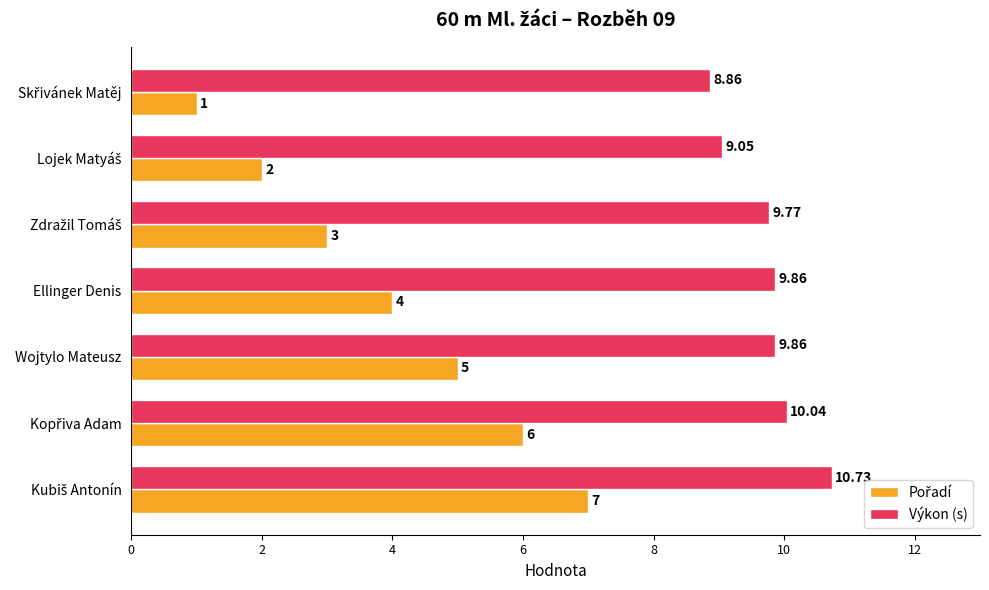

At how many categories does at least one series exceed 5?

7